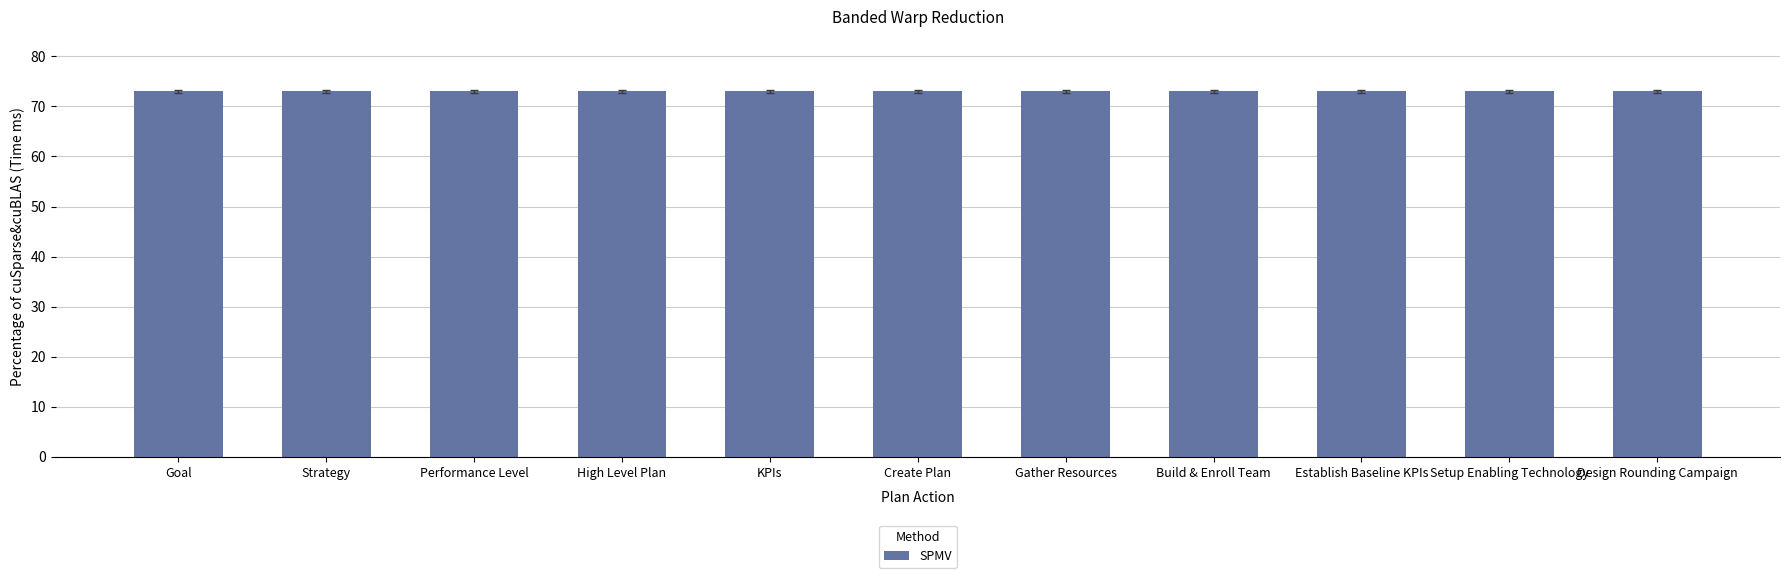

Read the value at KPIs.

73.0